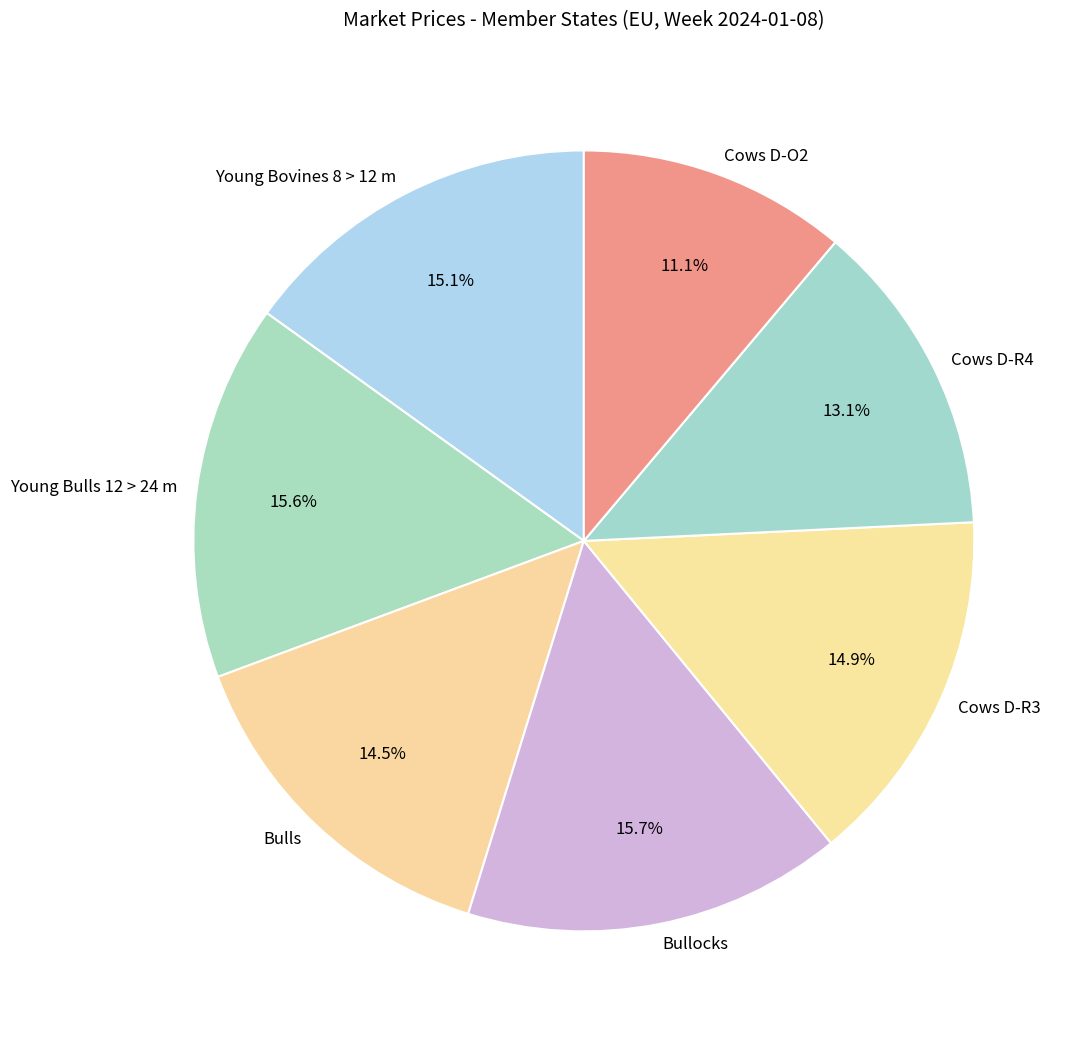

Which slice is the smallest?

Cows D-O2